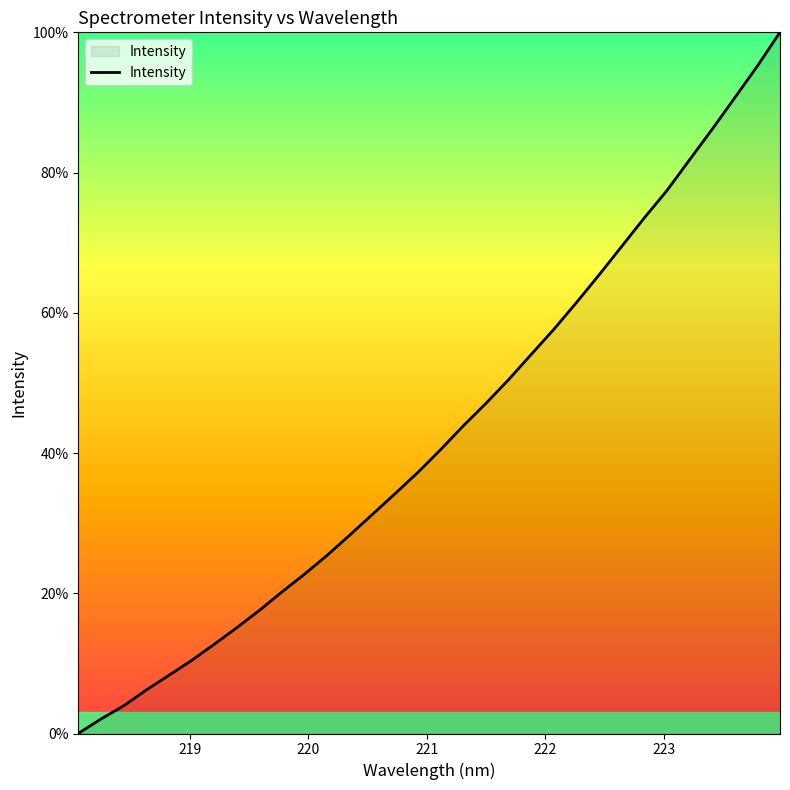

What is the difference between the maximum and minimum values?

100.0